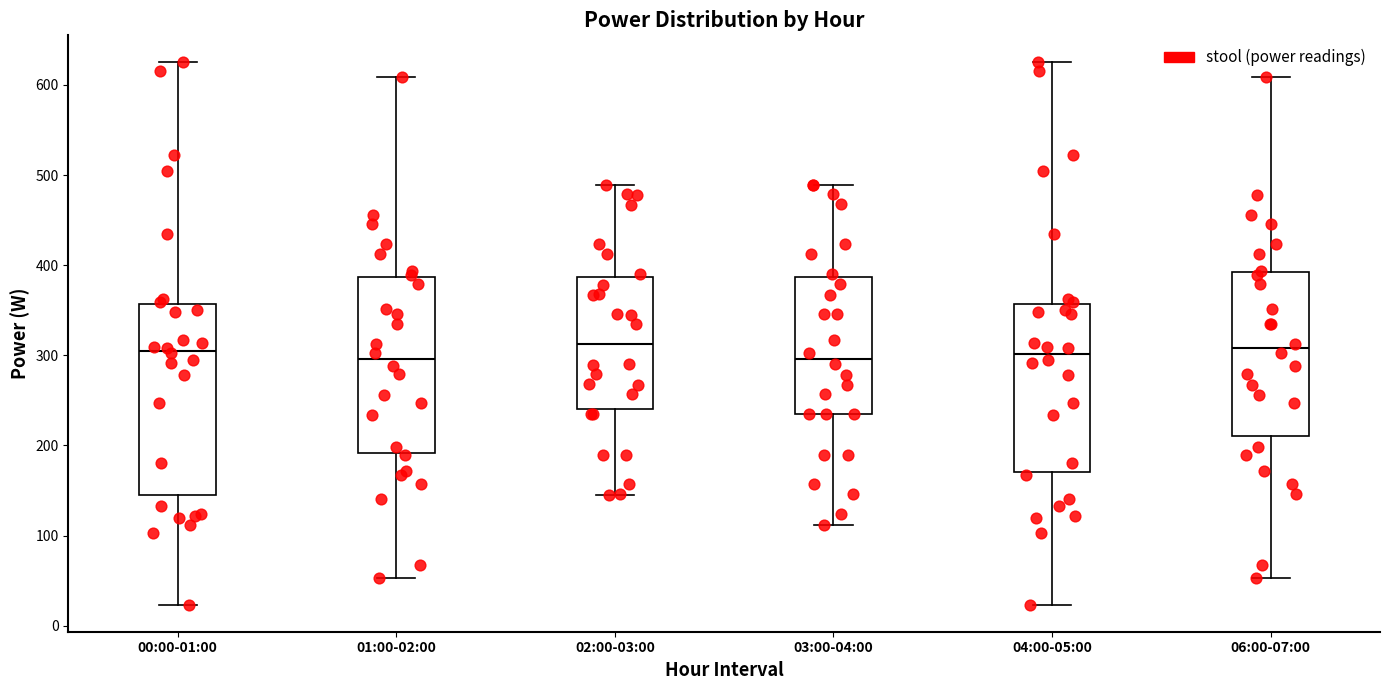

Which box is the tallest, from its lower edge to its upper edge?

00:00-01:00